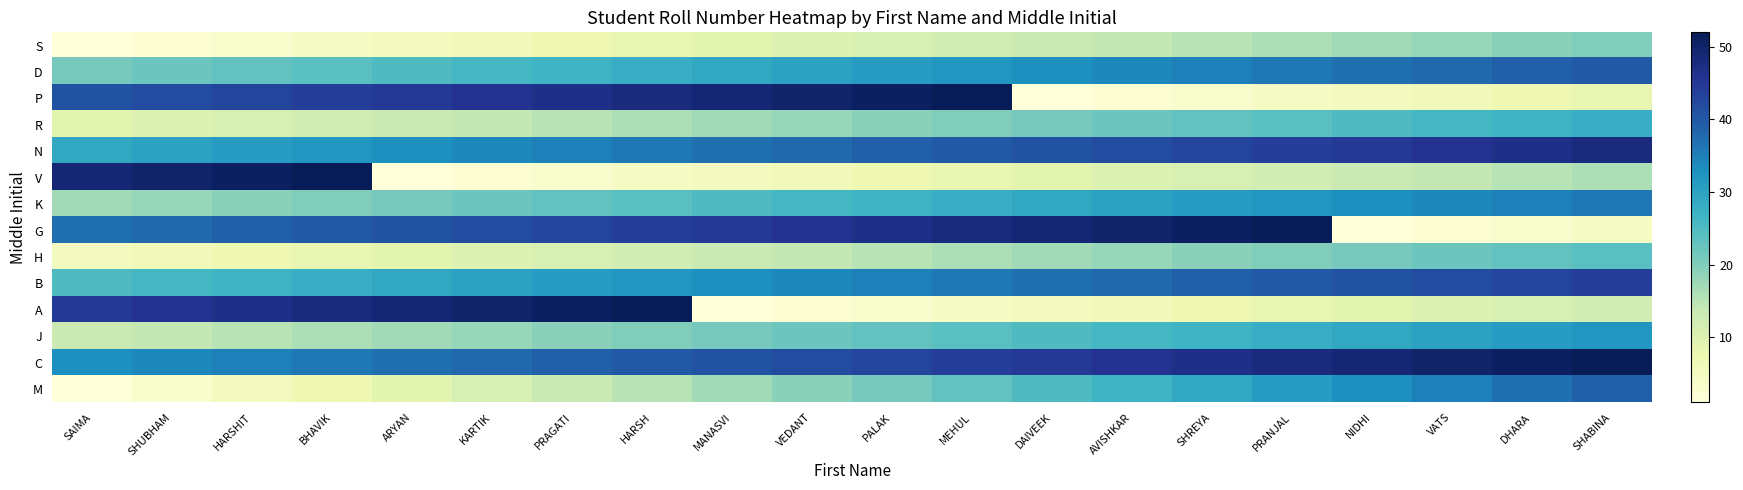

Which has a higher value, KARTIK or PRANJAL?

PRANJAL